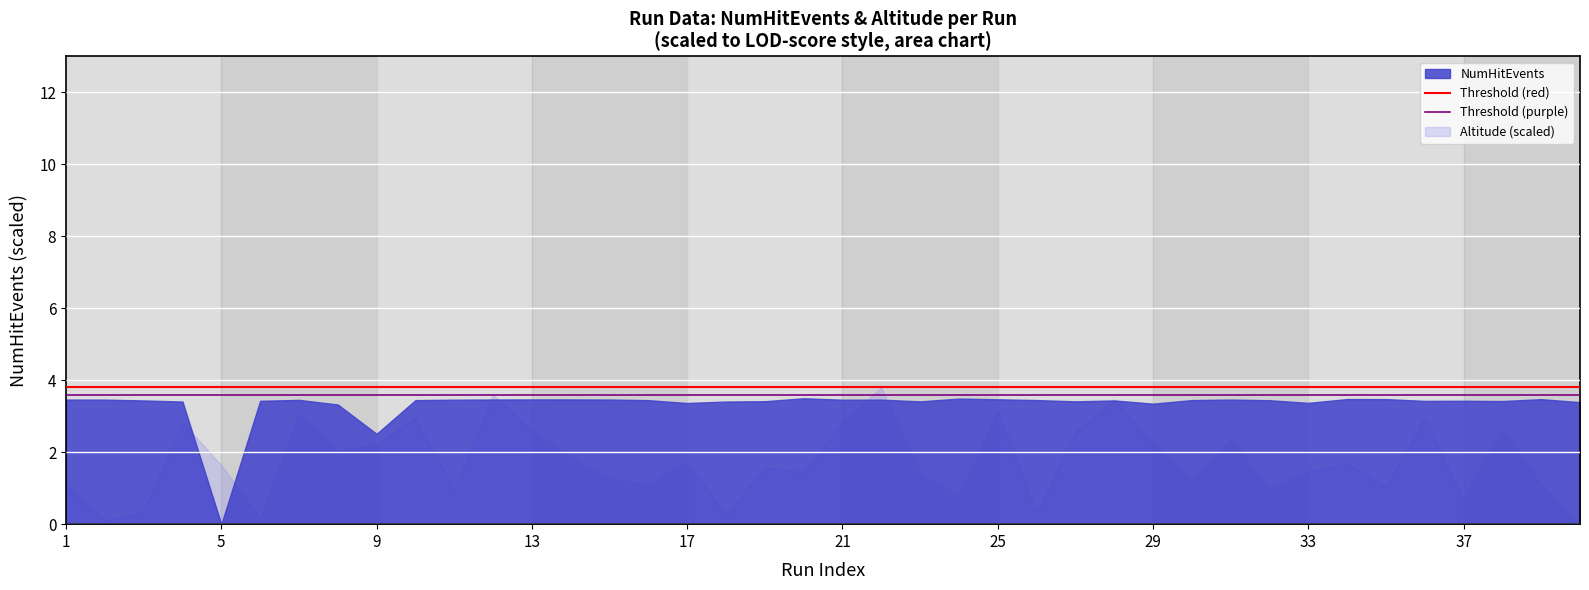

At 1, list the series in order from largest to smallest.

NumHitEvents, Altitude (scaled)